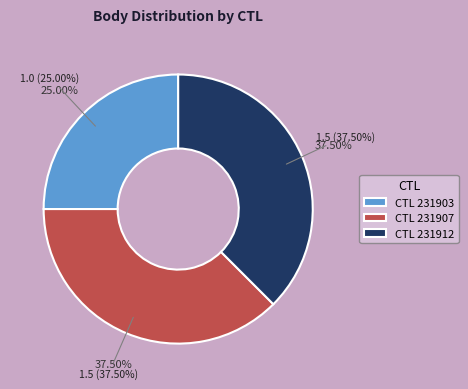

True or false: 231907 accounts for 48% of the total.

False